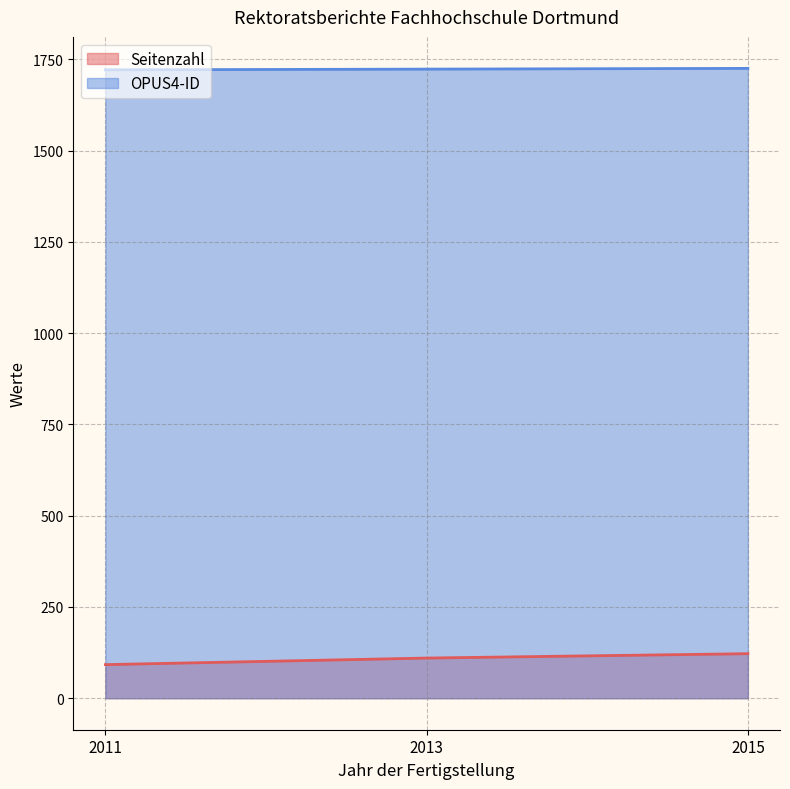

How many lines are shown in the chart?

2